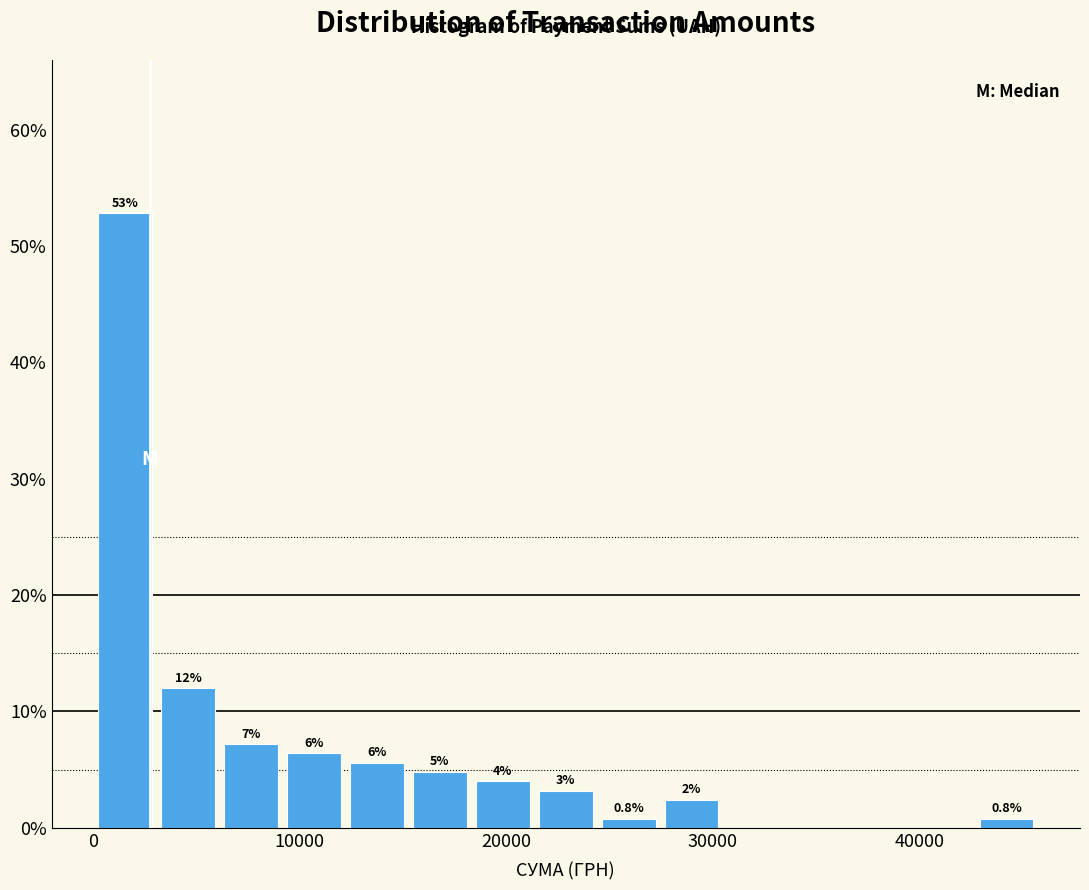

Read against the x-axis, roughly where is the centre of the tallest bar?

2000